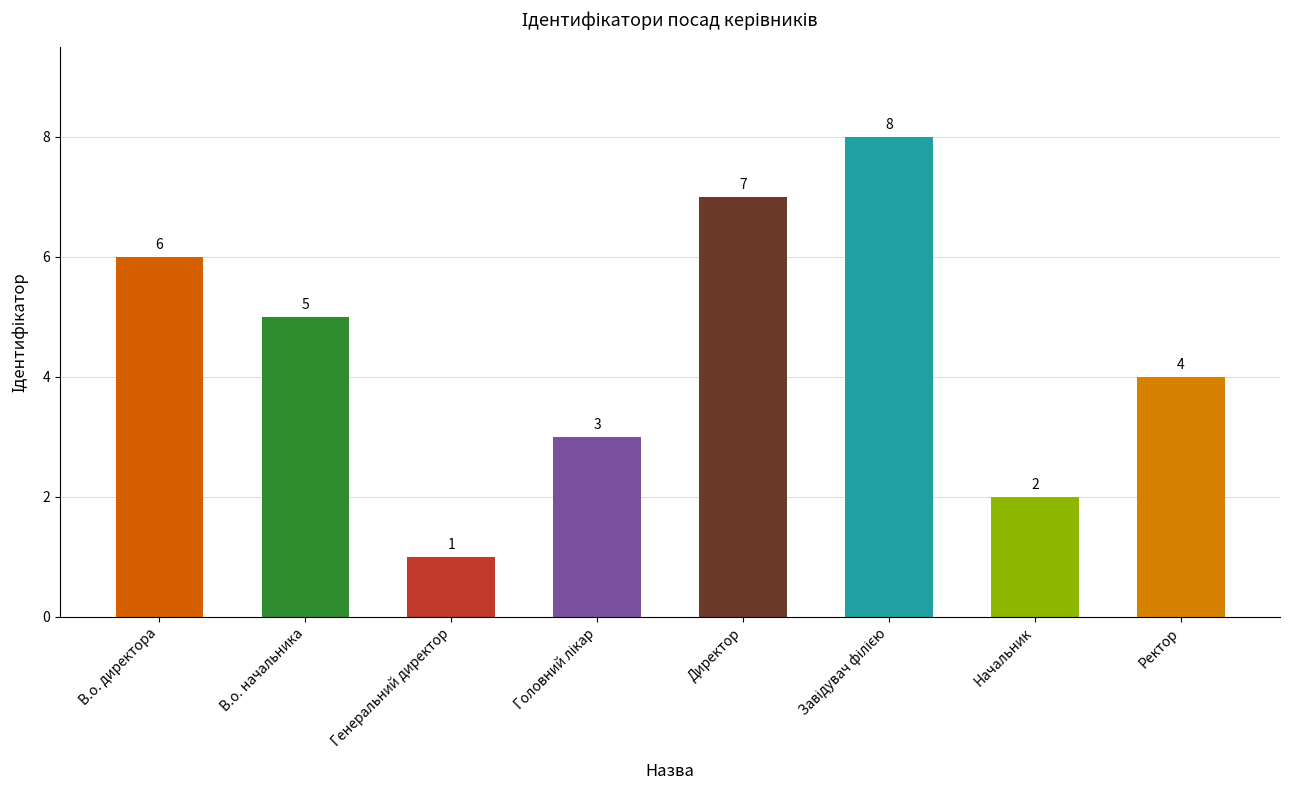

At which label does the data first exceed 5?

В.о. директора